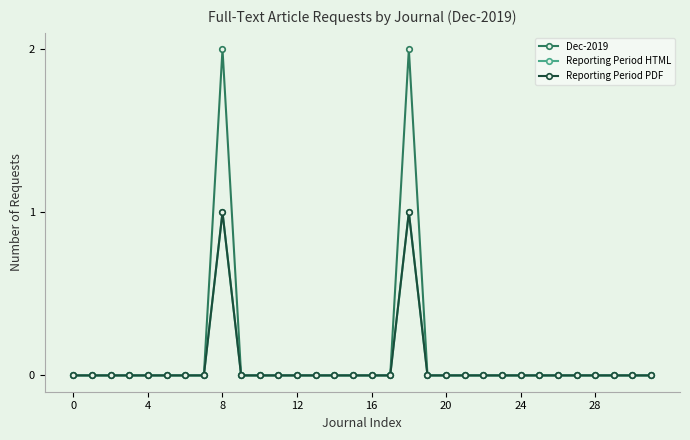

At which category does Reporting Period HTML reach its first local peak?

8